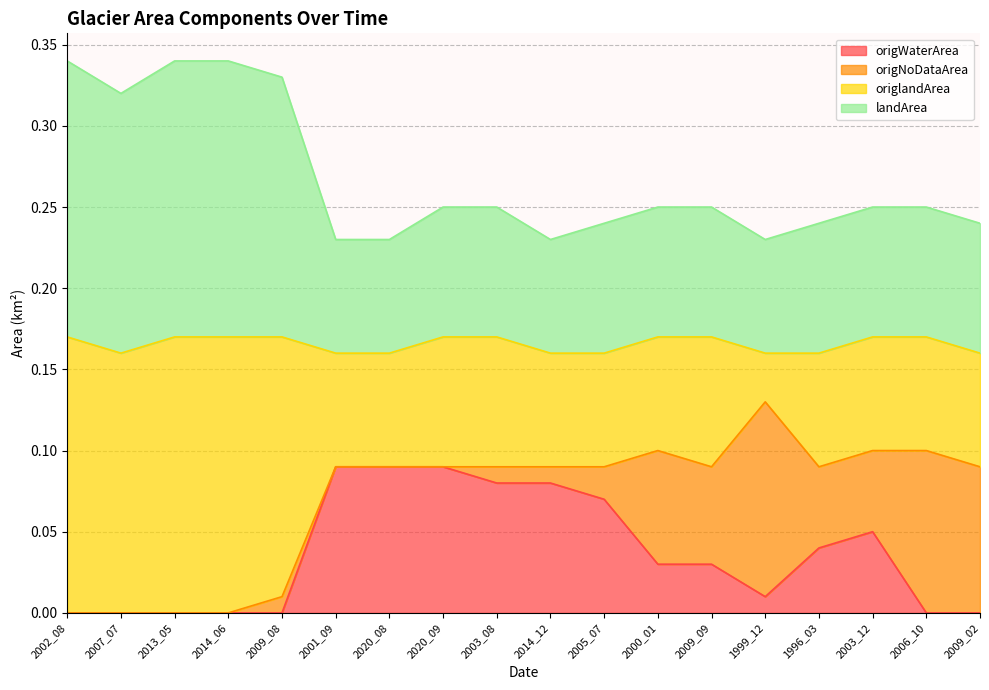

At how many categories does at least one series exceed 0?

18